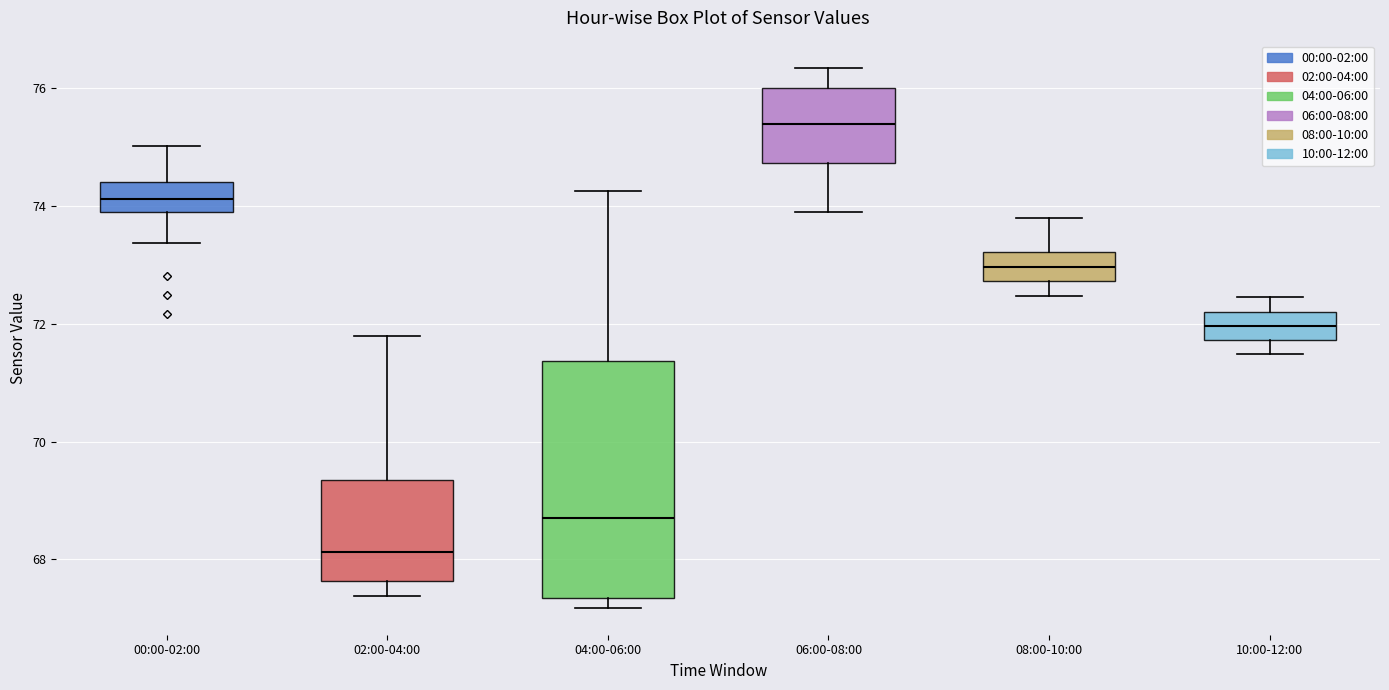

Reading left to right, transcribe this box plot: for each box, give where its median line is, the range the box spans, and where its two whiskers end, as read against the y-axis. The values are not printed on the chart, so give them approximately, as read against the axis.

00:00-02:00: median 74.2, box 74.0 to 74.4, whiskers 73.4 to 75.0
02:00-04:00: median 68.2, box 67.6 to 69.4, whiskers 67.4 to 71.8
04:00-06:00: median 68.8, box 67.4 to 71.4, whiskers 67.2 to 74.2
06:00-08:00: median 75.4, box 74.8 to 76.0, whiskers 74.0 to 76.4
08:00-10:00: median 73.0, box 72.8 to 73.2, whiskers 72.4 to 73.8
10:00-12:00: median 72.0, box 71.8 to 72.2, whiskers 71.4 to 72.4